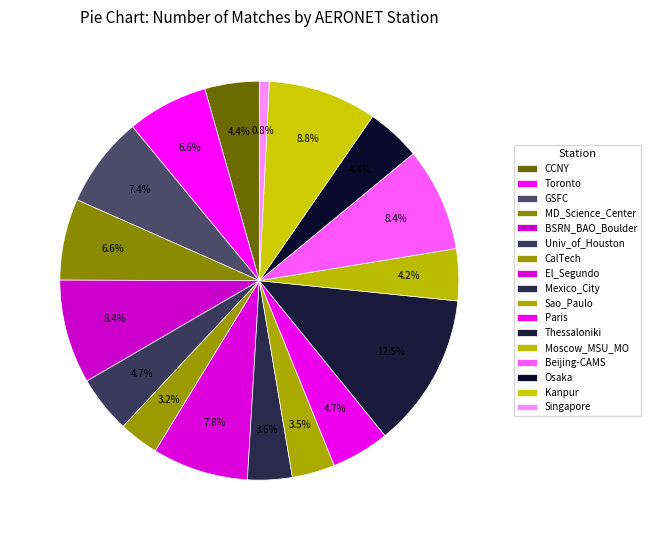

Count the number of slices in the pie.

17